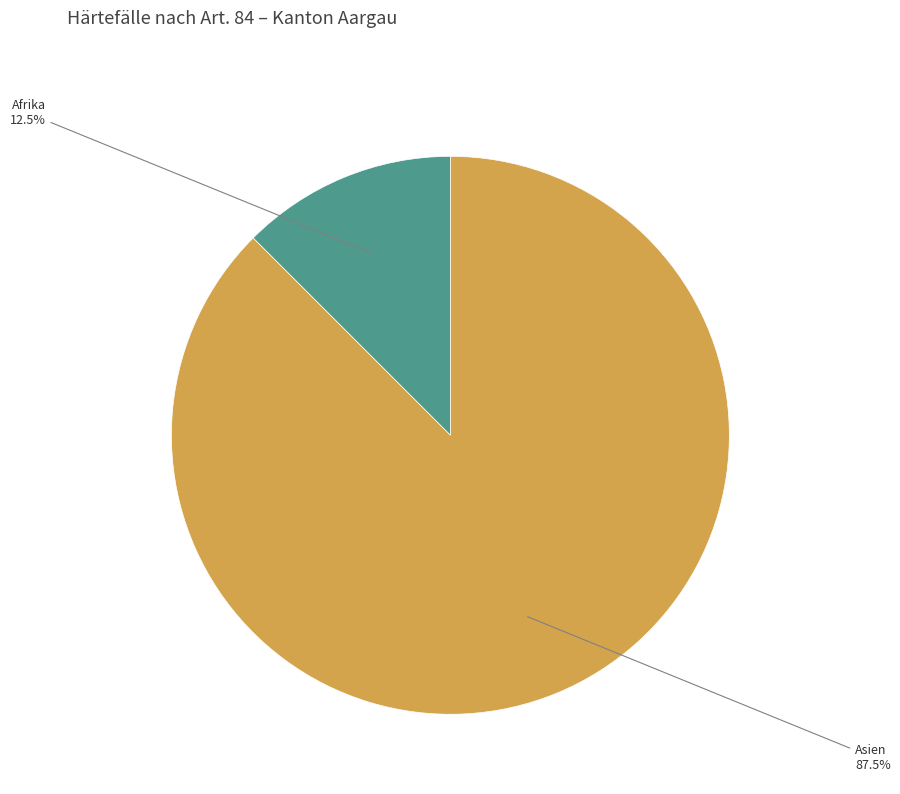

Which category has the biggest portion of the pie?

Asien